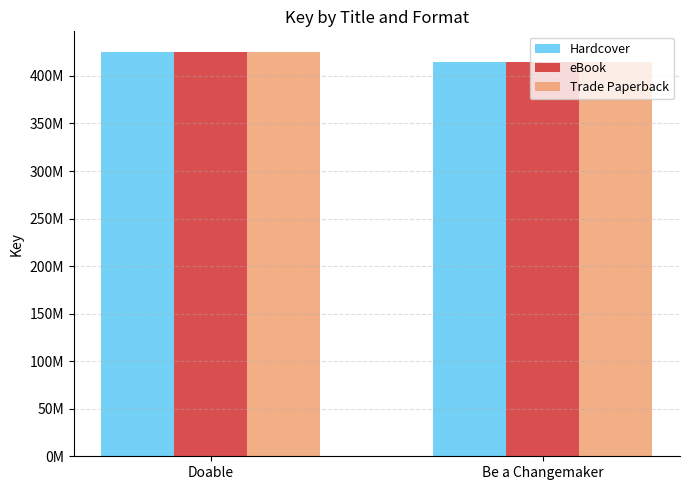

Does the chart contain any negative values?

No